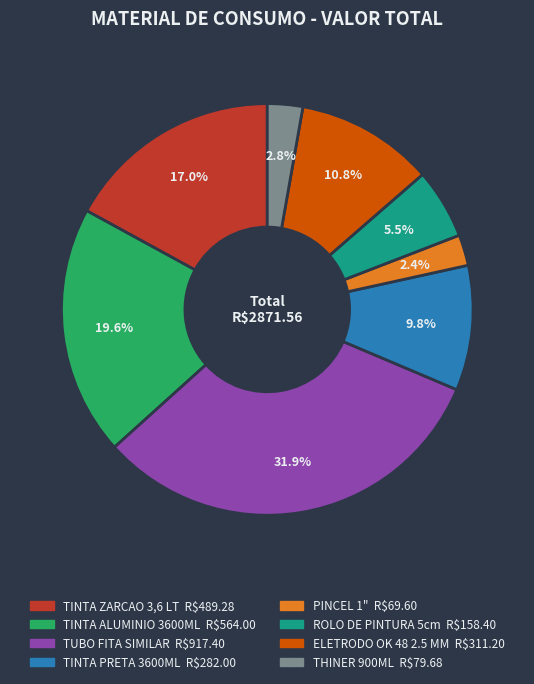

What percentage is the PINCEL 1" slice, to the nearest percent?

2%